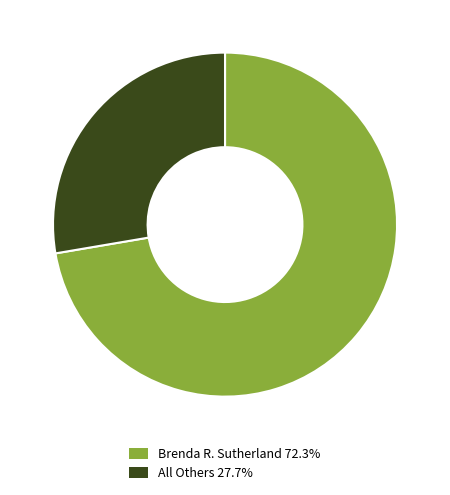

What is the smallest slice in the pie chart?

All Others